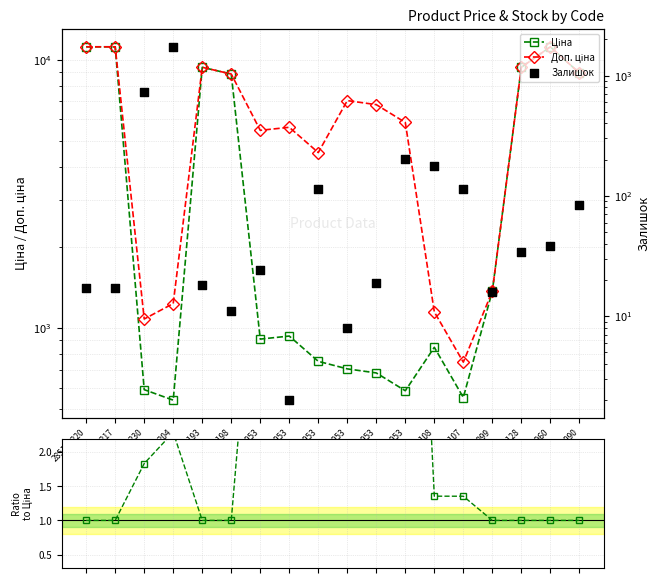

At how many categories does at least one series exceed 7480?

7